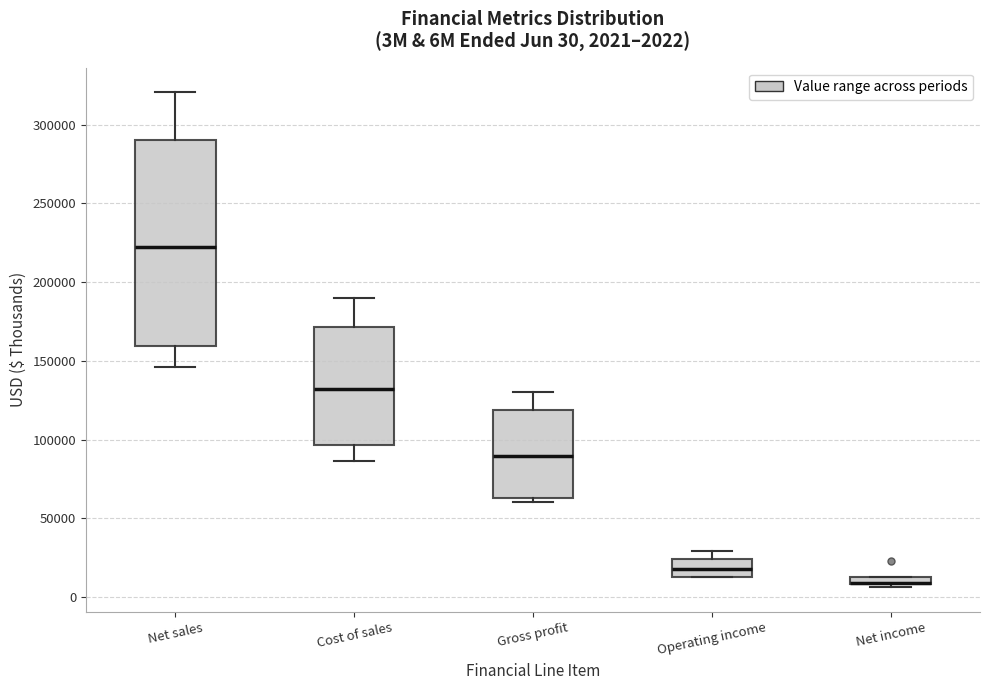

Comparing the boxes themselves (not the whiskers), which one is the tallest?

Net sales